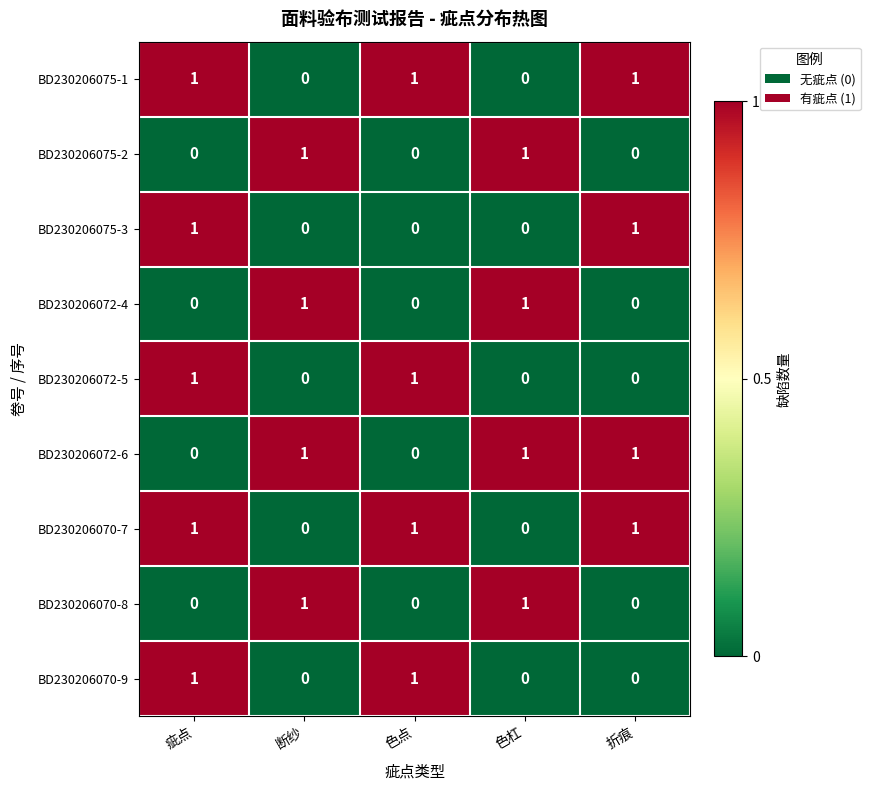

Is it true that BD230206075-1 equals 1 at 疵点?

True